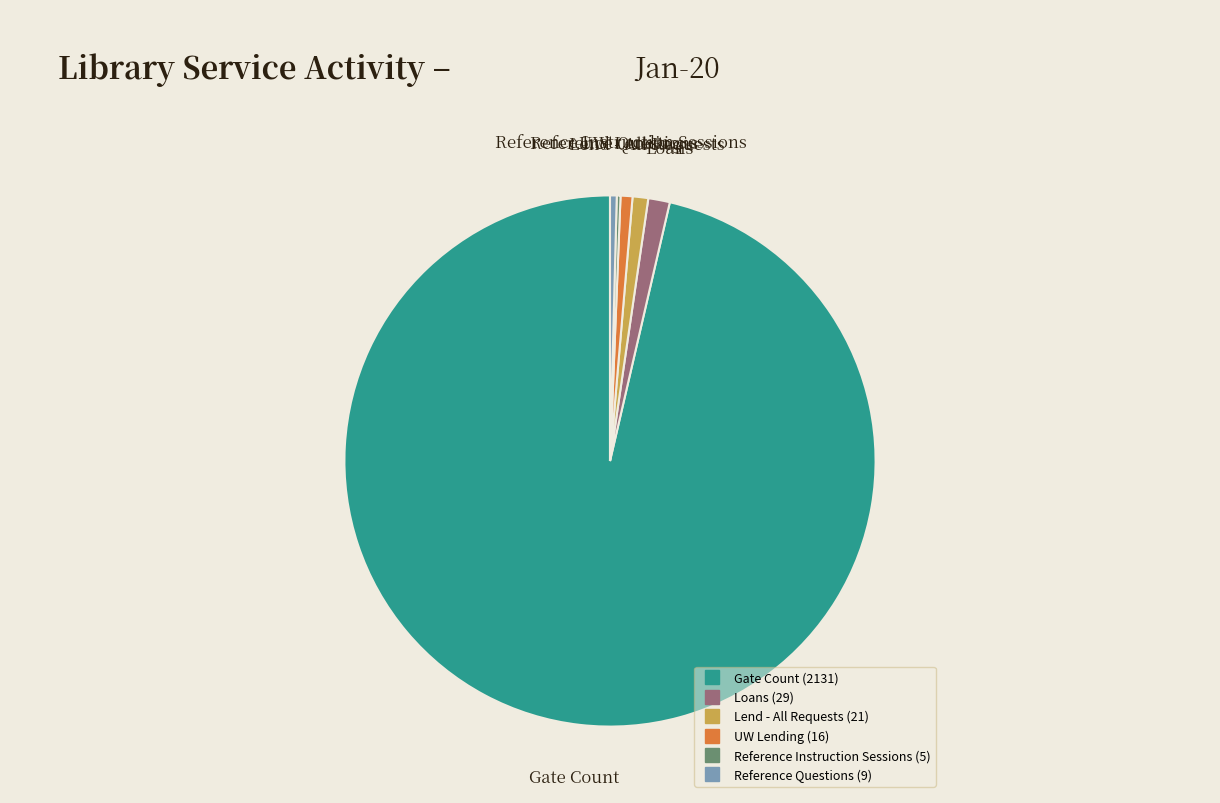

Is there any slice that represents more than half of the pie?

Yes